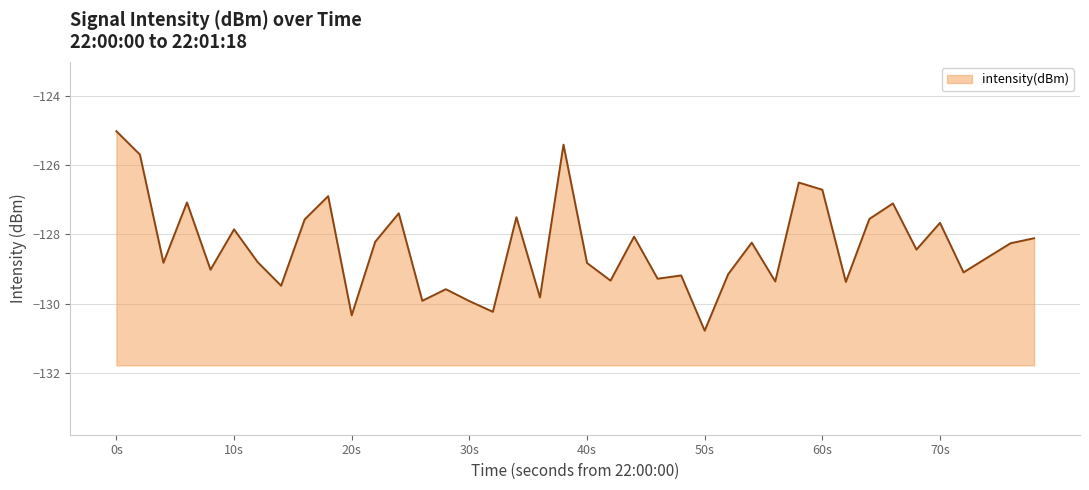

What is the difference between the maximum and minimum values?

5.8